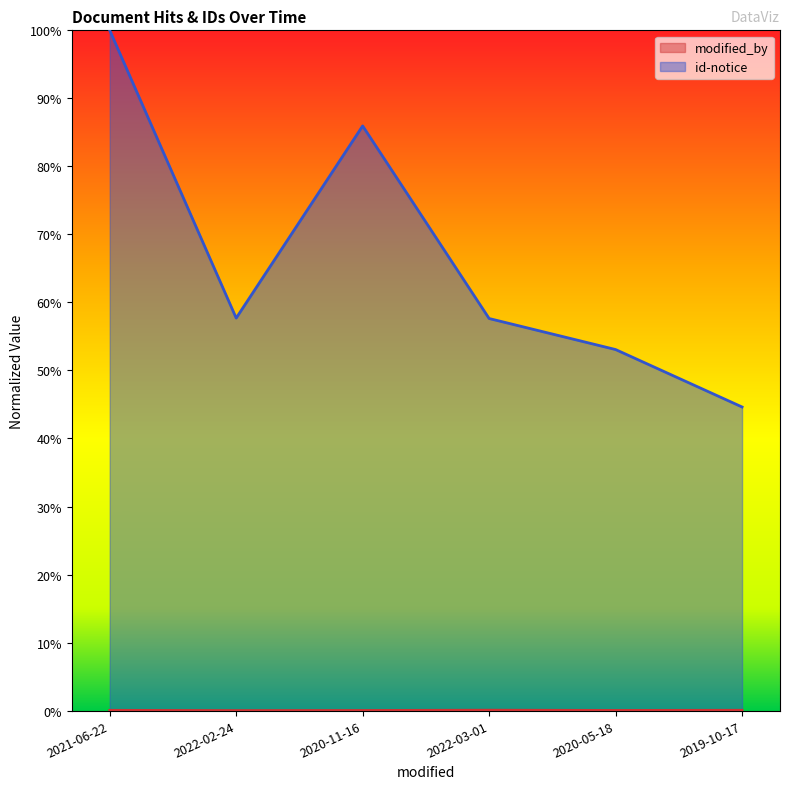

Reading left to right, what are all the values shown in this chart?

modified_by: 2021-06-22=0.0	2022-02-24=0.0	2020-11-16=0.0	2022-03-01=0.0	2020-05-18=0.0	2019-10-17=0.0
id-notice: 2021-06-22=1.0	2022-02-24=0.6	2020-11-16=0.9	2022-03-01=0.6	2020-05-18=0.5	2019-10-17=0.4